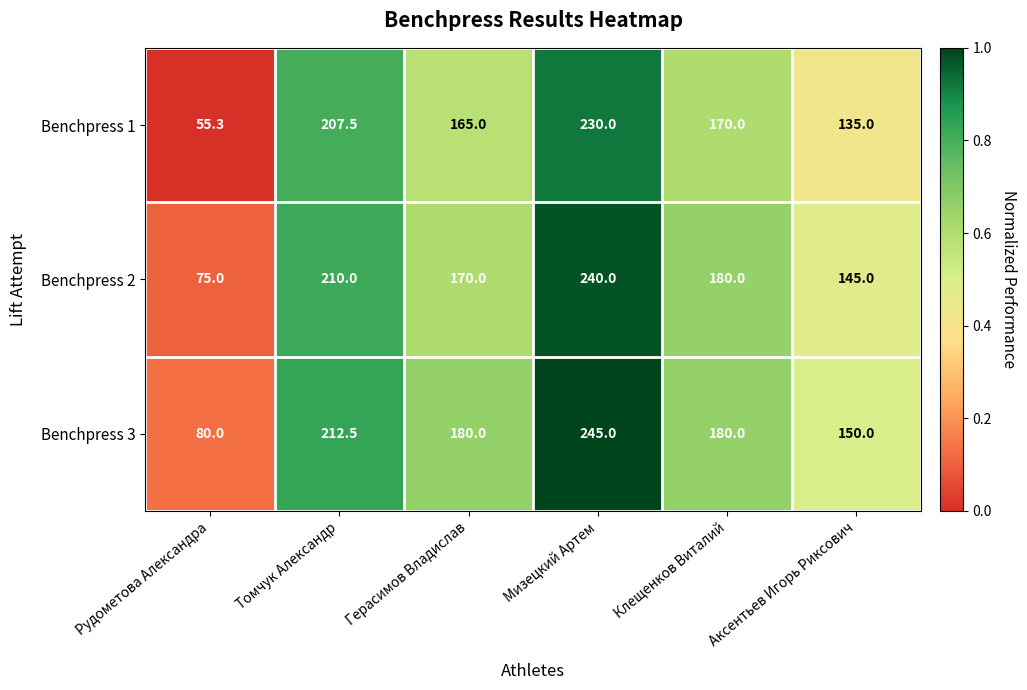

Rank the series at Аксентьев Игорь Риксович from lowest to highest value.

Benchpress 1, Benchpress 2, Benchpress 3